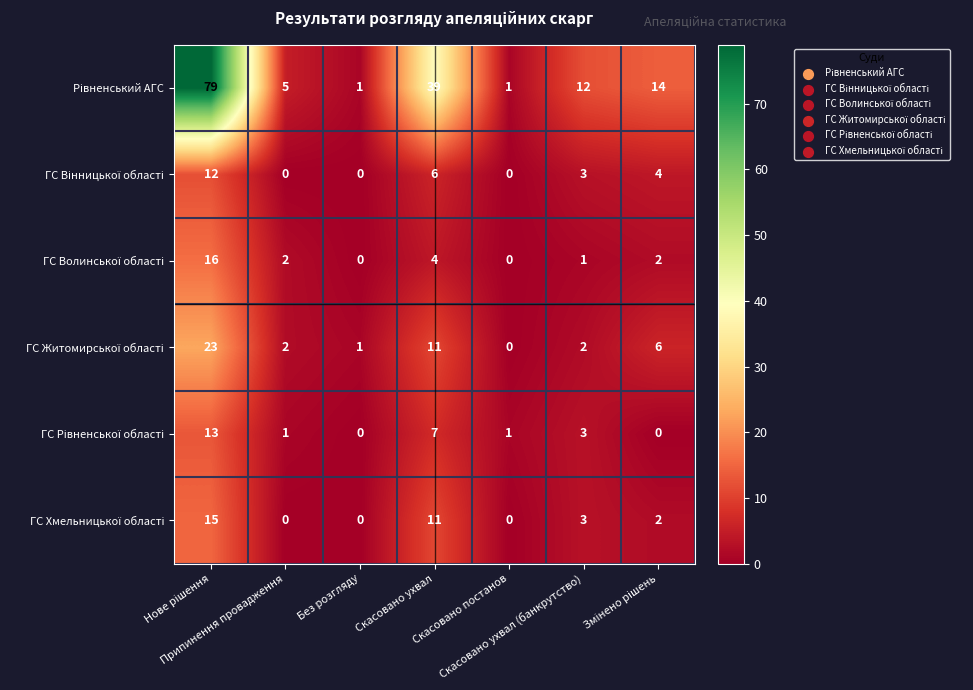

How many series are shown in this chart?

6